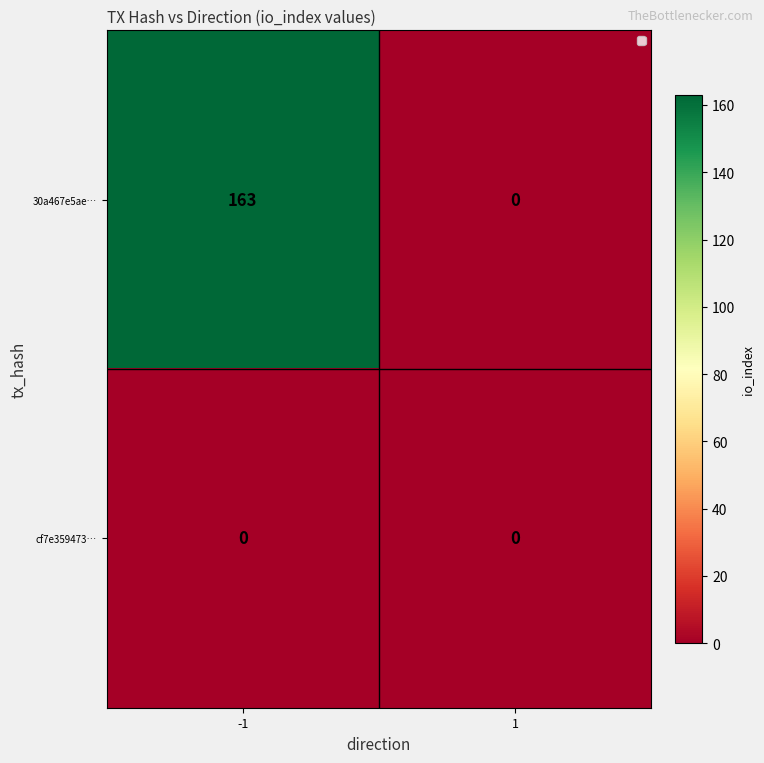

Reading left to right, transcribe all the data shown in this chart.

30a467e5ae…: 163	0
cf7e359473…: 0	0